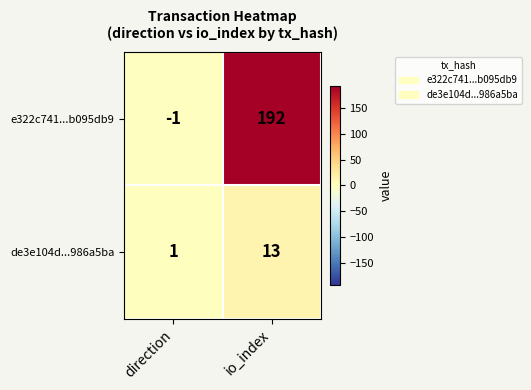

At direction, list the series in order from smallest to largest.

e322c741...b095db9, de3e104d...986a5ba